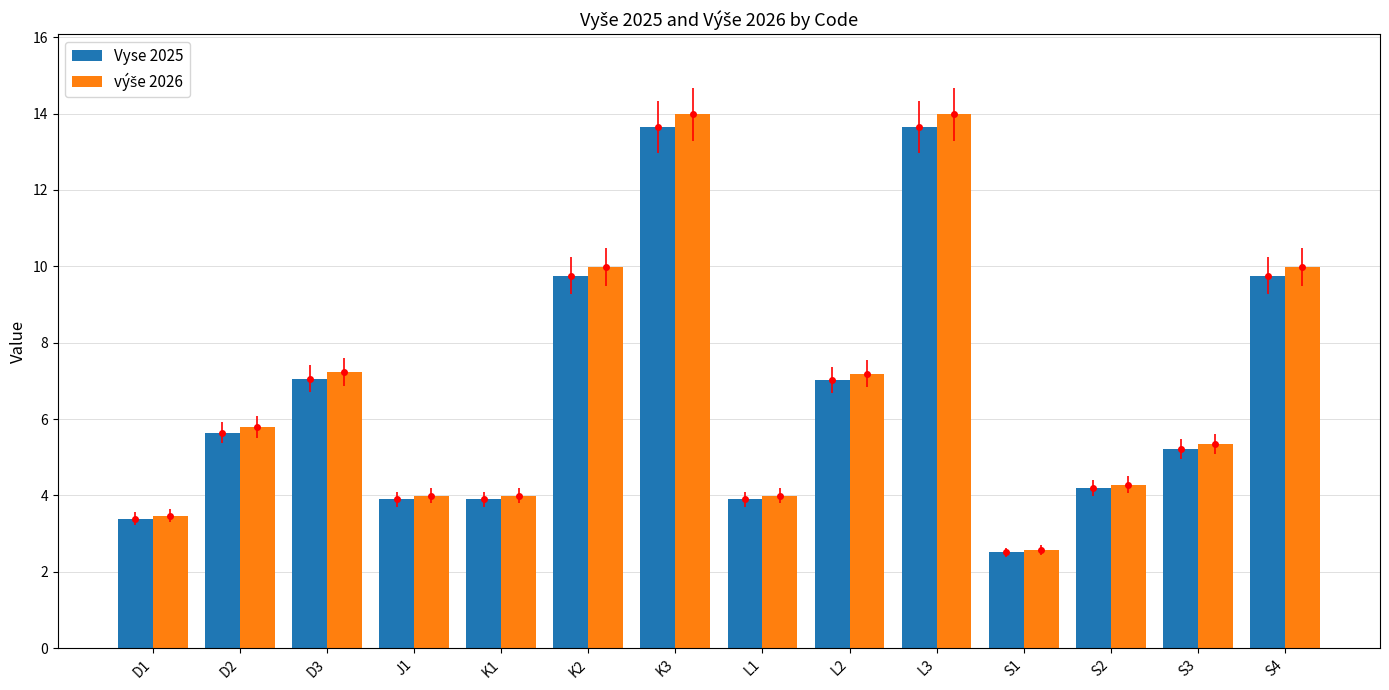

Reading left to right, extract all data points from this chart.

Vyse 2025: 3.4	5.6	7.1	3.9	3.9	9.8	13.7	3.9	7.0	13.7	2.5	4.2	5.2	9.8
výše 2026: 3.5	5.8	7.2	4.0	4.0	10.0	14.0	4.0	7.2	14.0	2.6	4.3	5.4	10.0